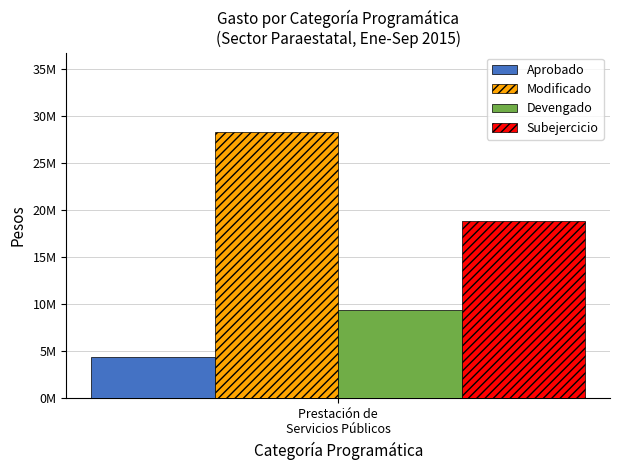

Rank the series by their maximum value, from lowest to highest.

Aprobado, Devengado, Subejercicio, Modificado